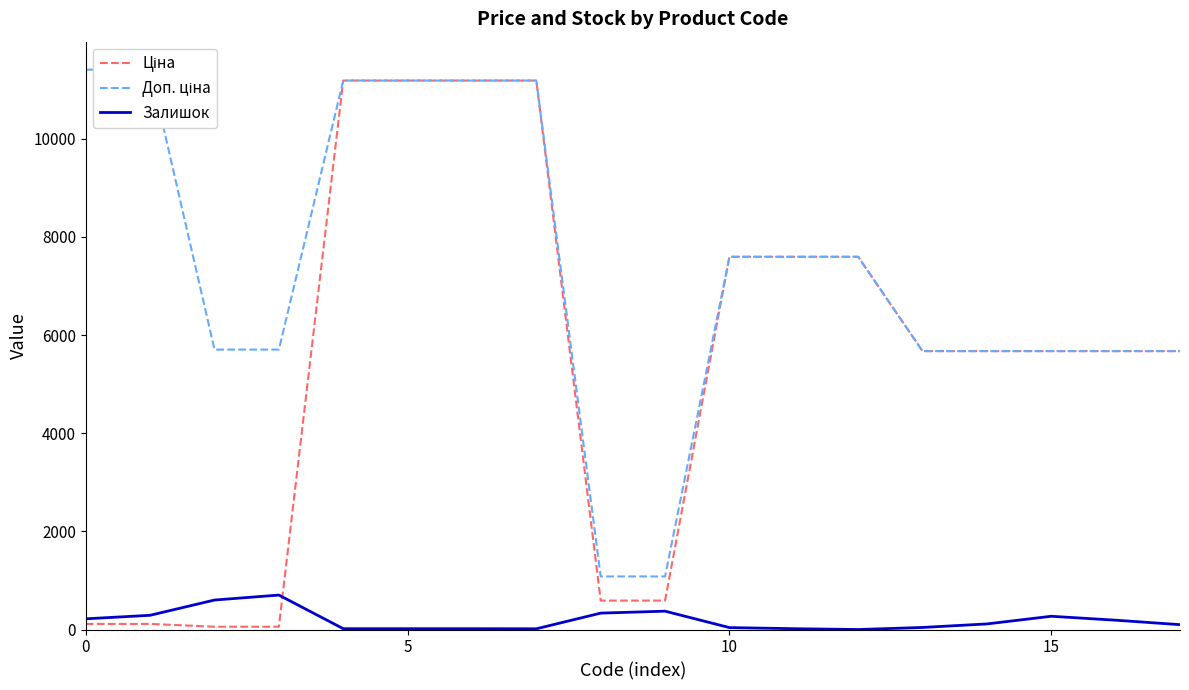

What is the difference between the highest and lowest values at 16?

5483.8